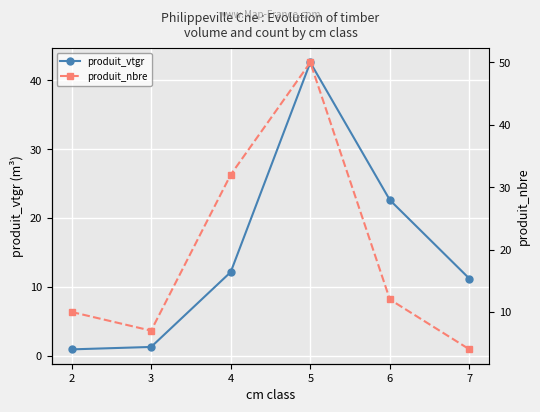

At how many categories does at least one series exceed 35?

1